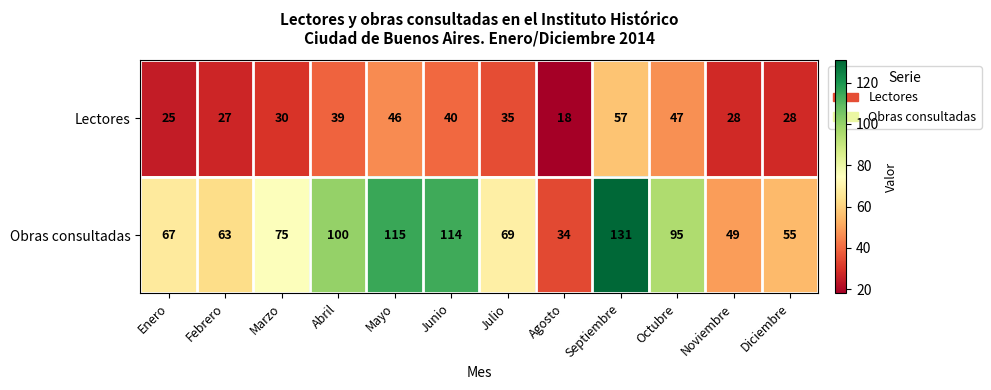

True or false: Obras consultadas has a value of 131 at Septiembre.

True